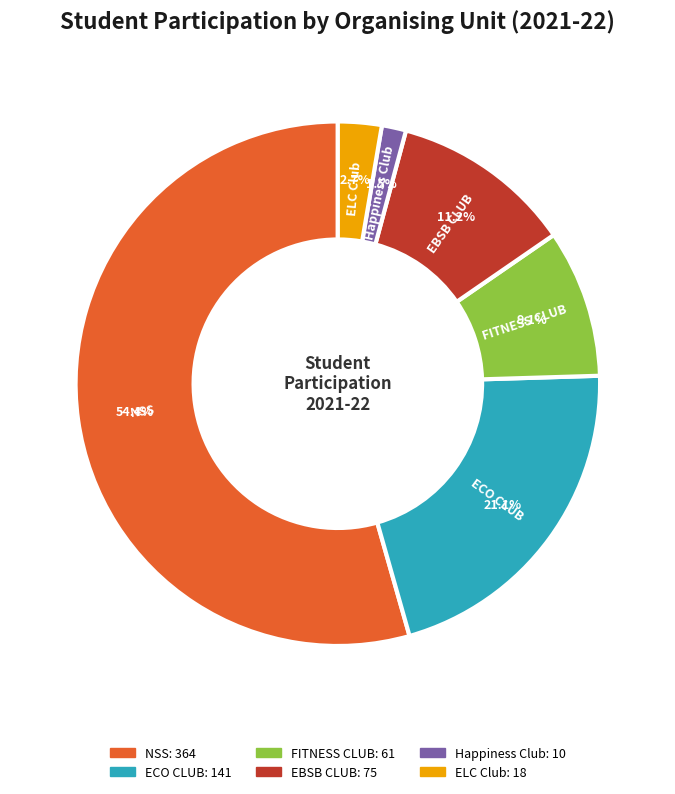

What percentage do Happiness Club and ECO CLUB together represent?

22.6%